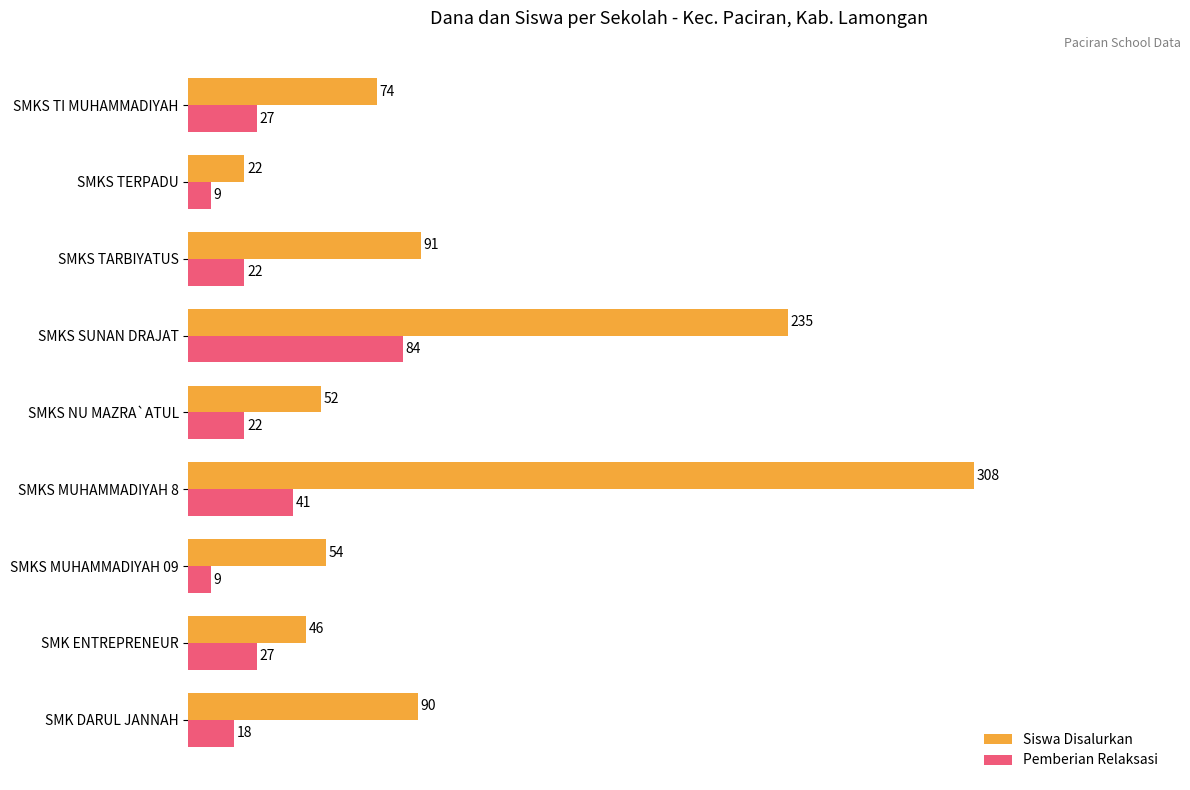

The value of Pemberian Relaksasi at SMK DARUL JANNAH is 18. True or false?

True